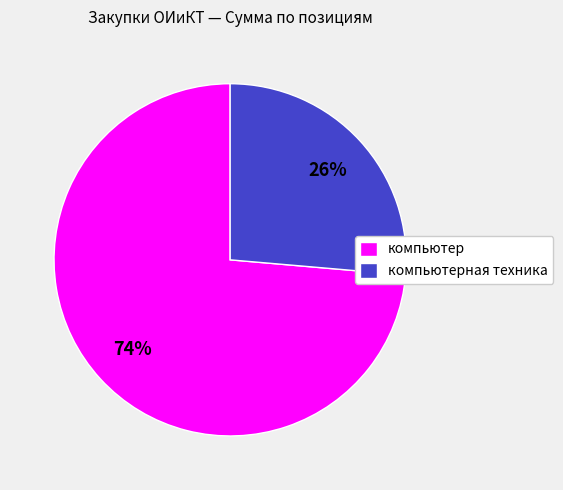

Which slice represents more than half of the pie?

компьютер